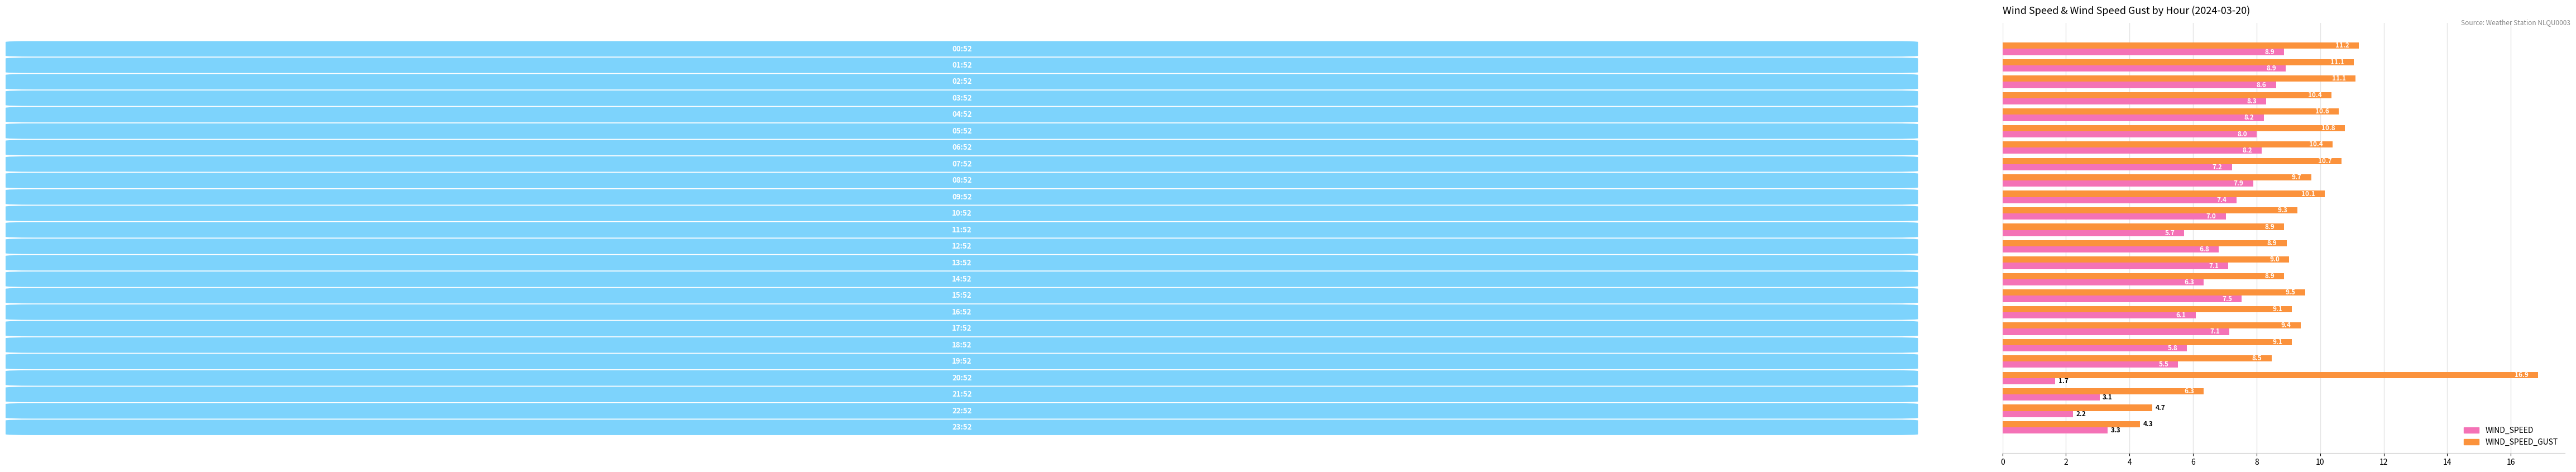

What is the difference between the highest and lowest values at 06:52?

2.2